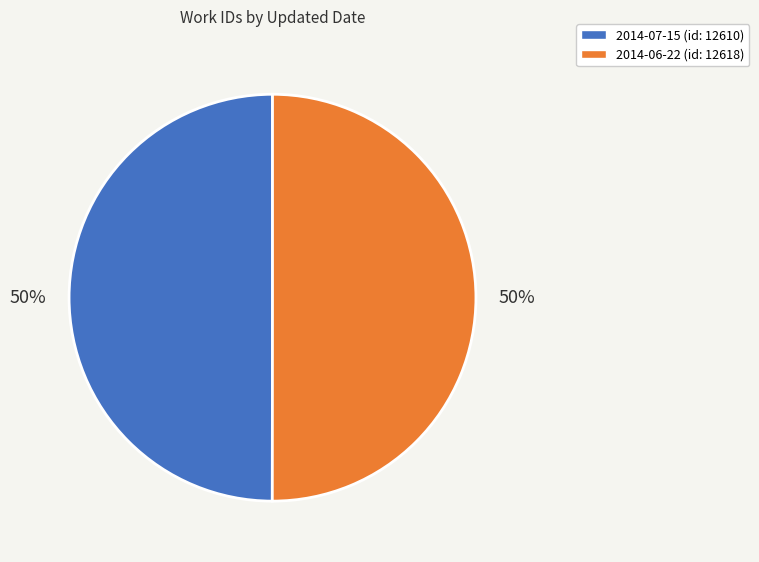

Combined, do 2014-07-15 and 2014-06-22 account for over 50%?

Yes